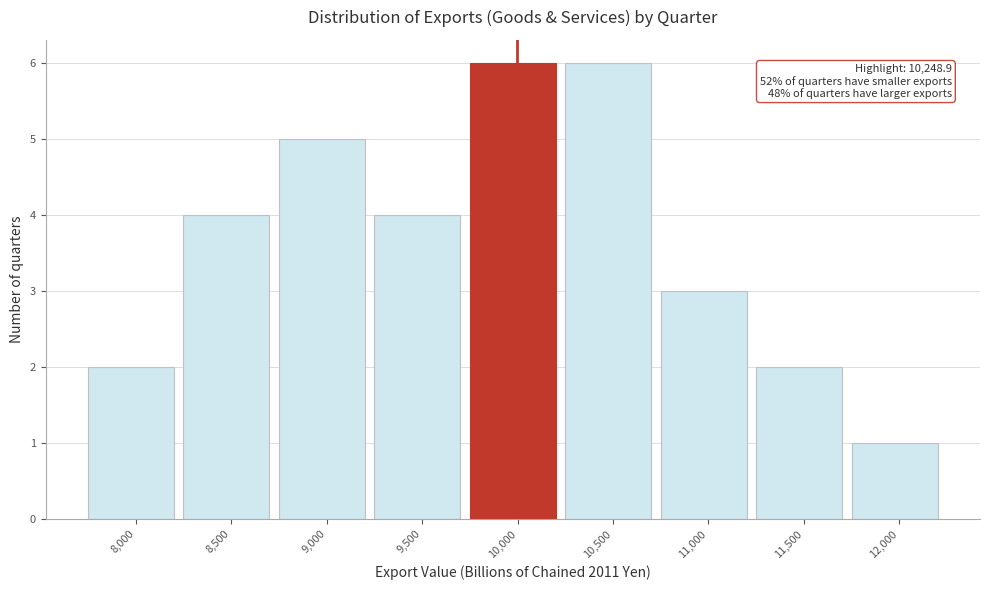

Reading right to left, list all the values displayed in this chart.

1	2	3	6	6	4	5	4	2